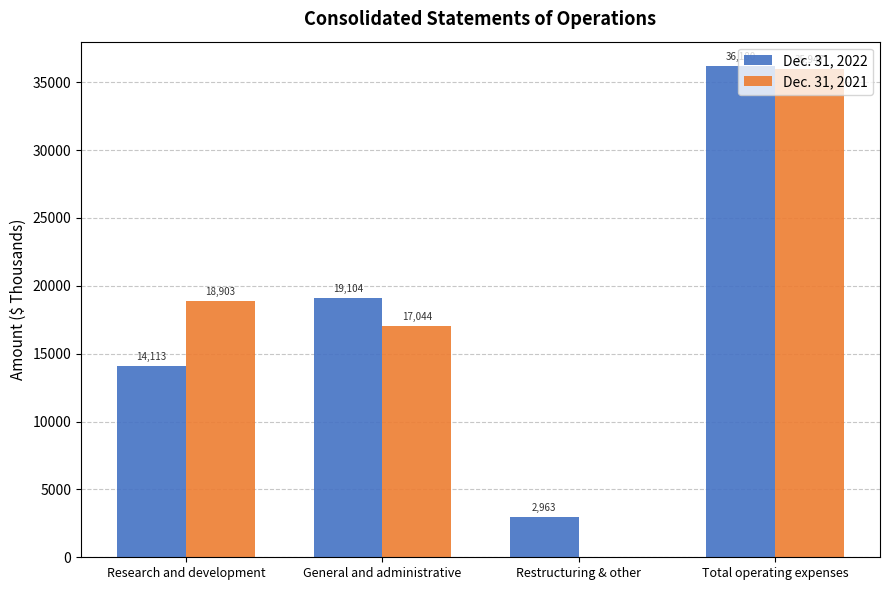

Which series has the largest total across all categories?

Dec. 31, 2022